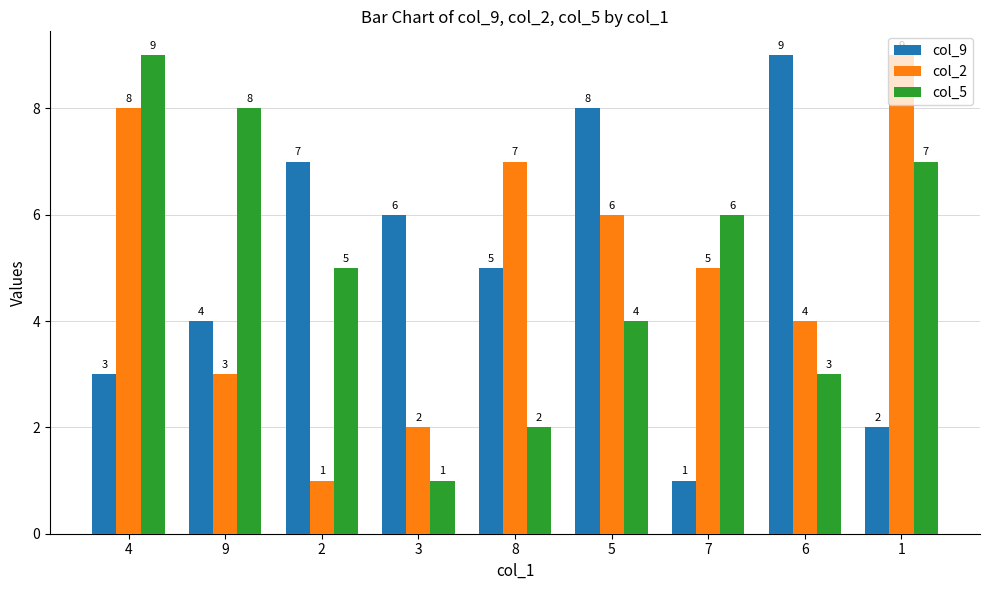

At which label does col_2 first exceed 5?

4